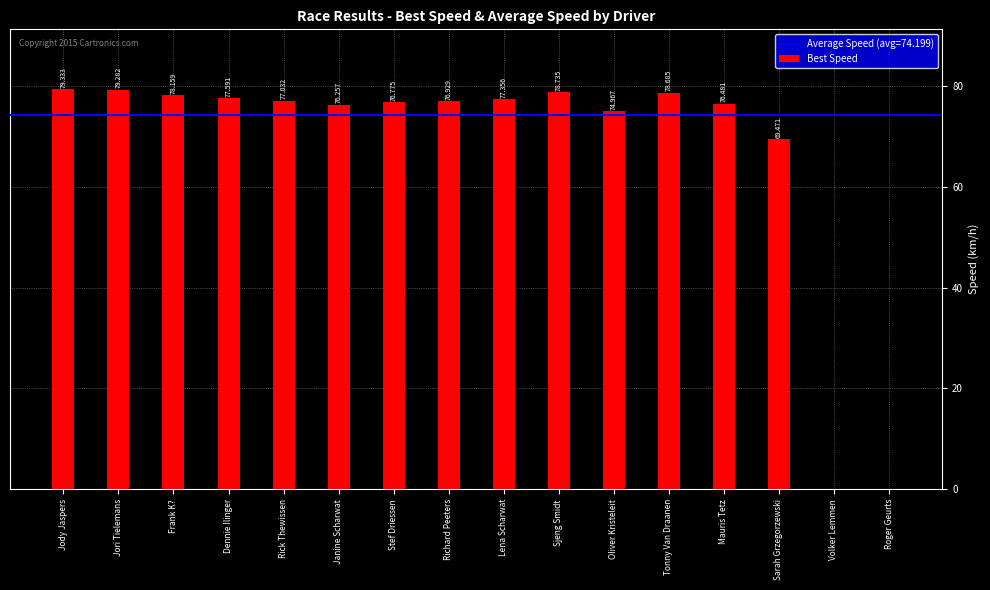

Are the bars horizontal?

No